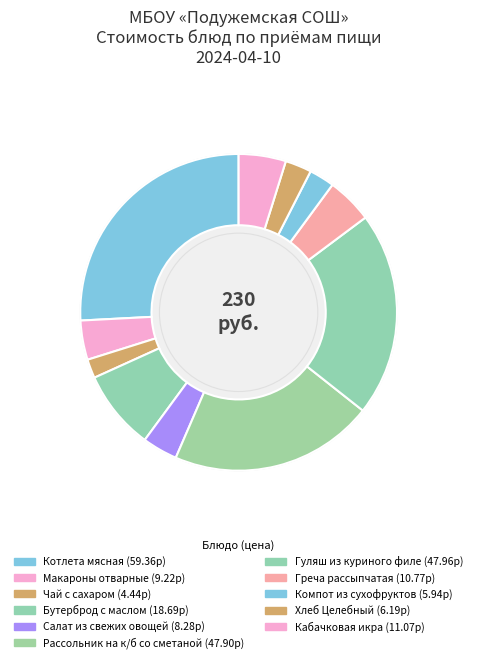

Combined, what portion of the pie is Компот из сухофруктов and Хлеб Целебный?

5.3%